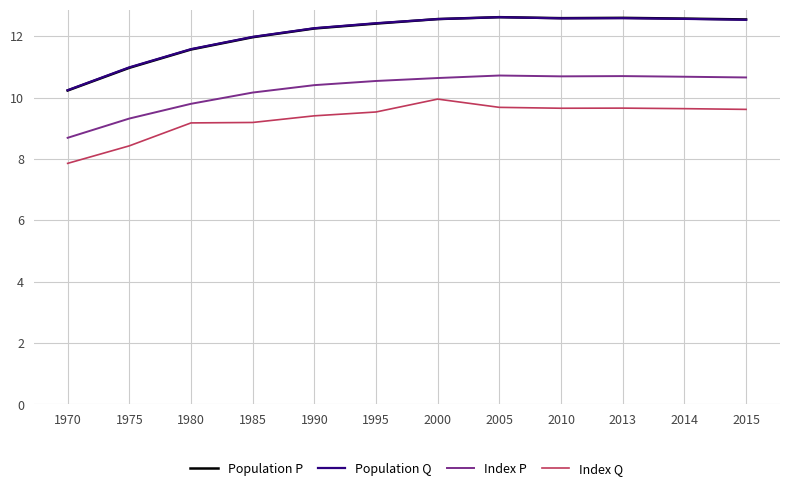

True or false: Index P and Index Q intersect in this chart.

False